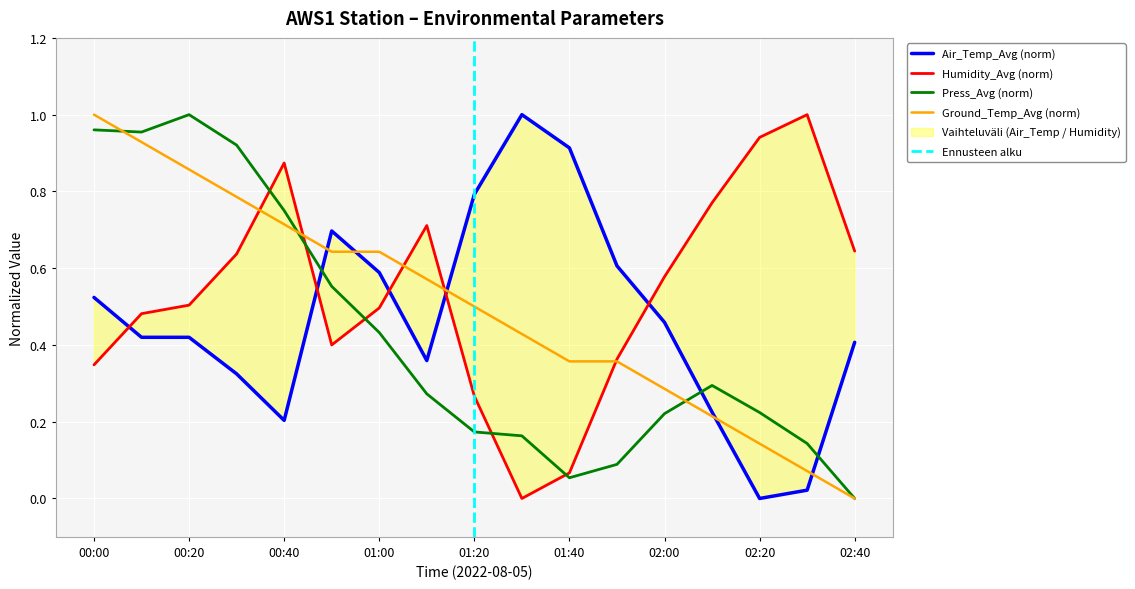

How many interior local peaks does the Humidity_Avg series have?

3